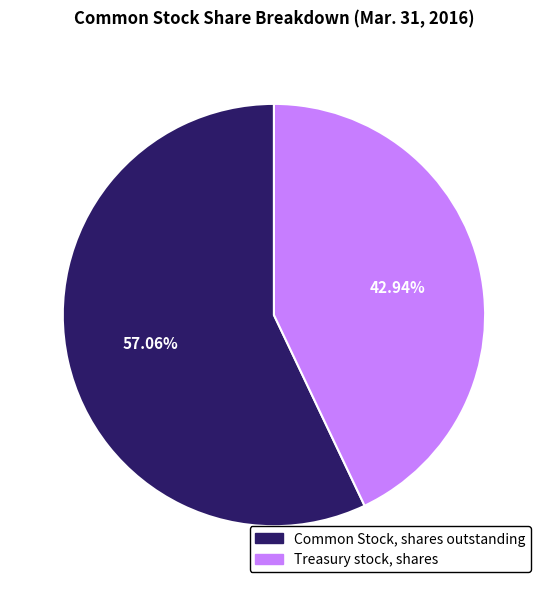

How many segments does this pie chart have?

2